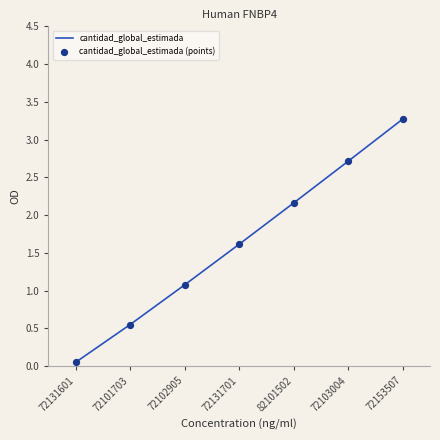

Which has a higher value, 72153507 or 72102905?

72153507